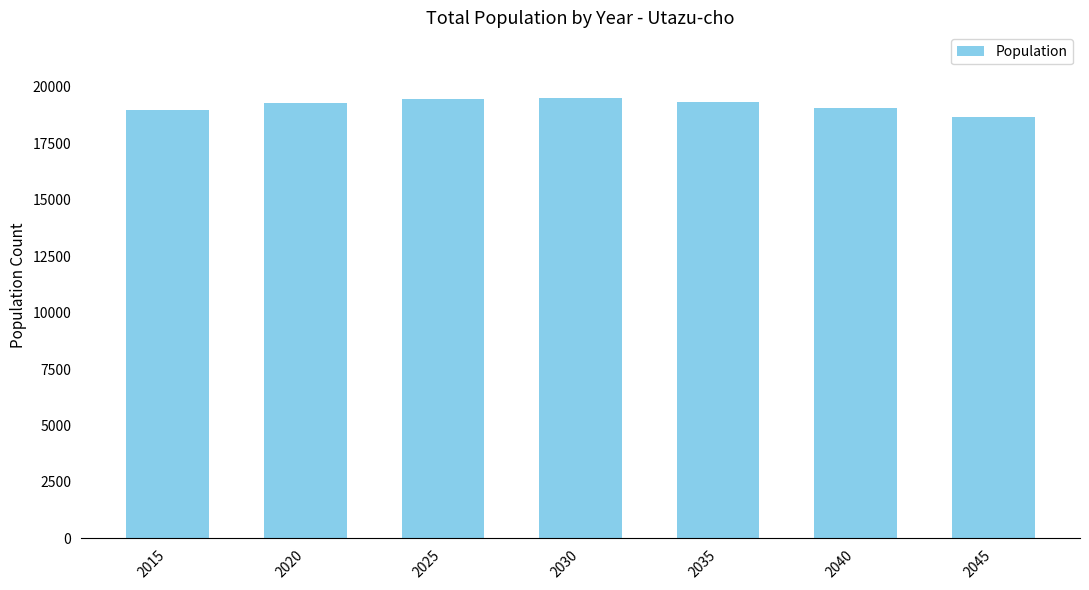

What is the ratio of the value at 2030 to the value at 2025?

1.0